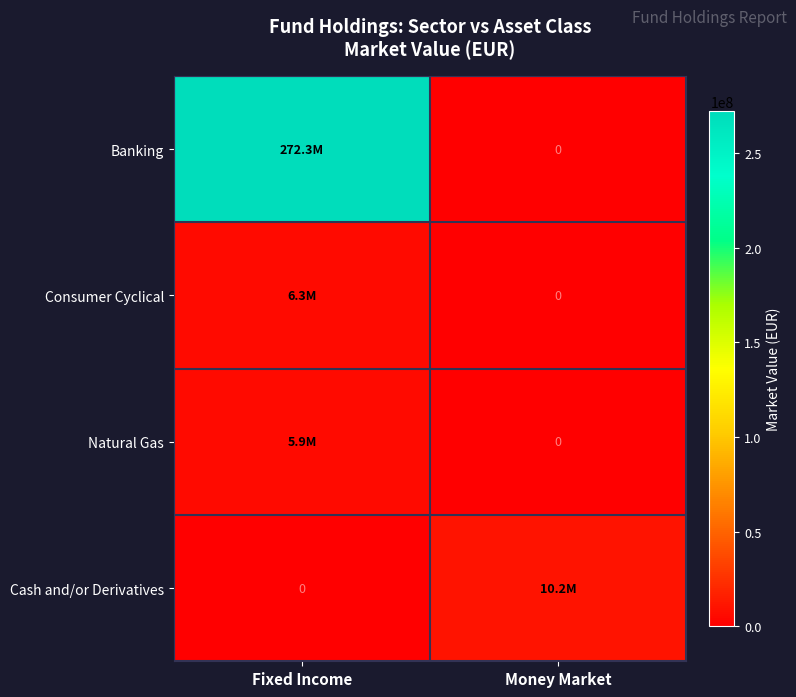

What is the total value across all series at Money Market?

10160163.6